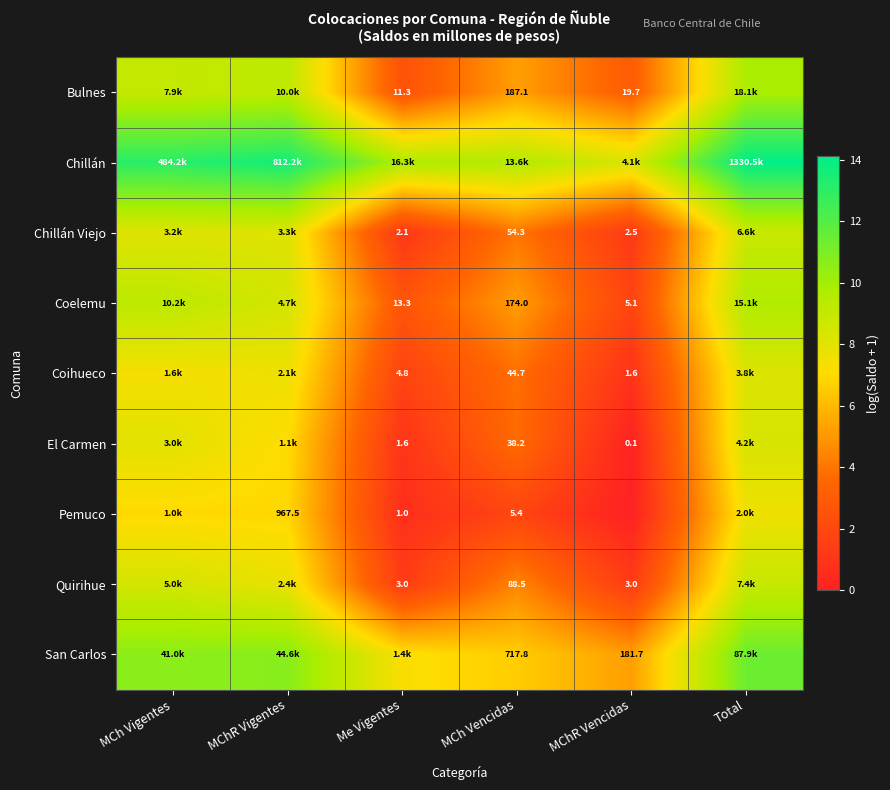

List the labels in order of Quirihue value, smallest first.

MChR Vencidas, Me Vigentes, MCh Vencidas, MChR Vigentes, MCh Vigentes, Total